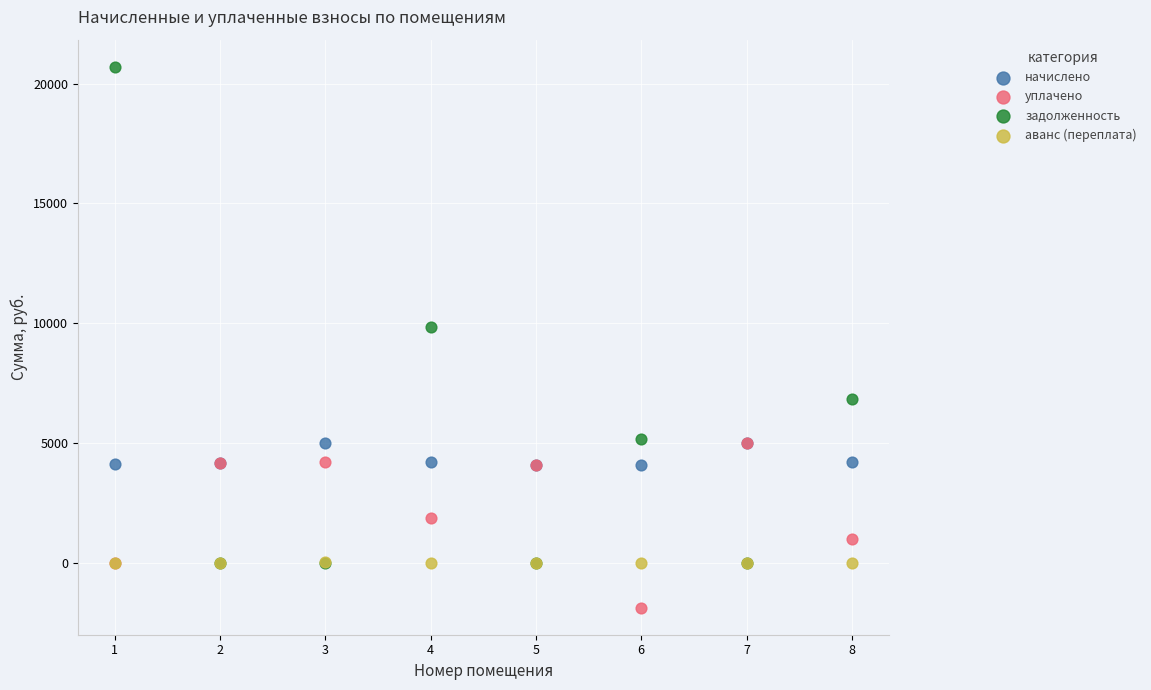

In the задолженность series, what Y value is closest to 10351?

9856.0